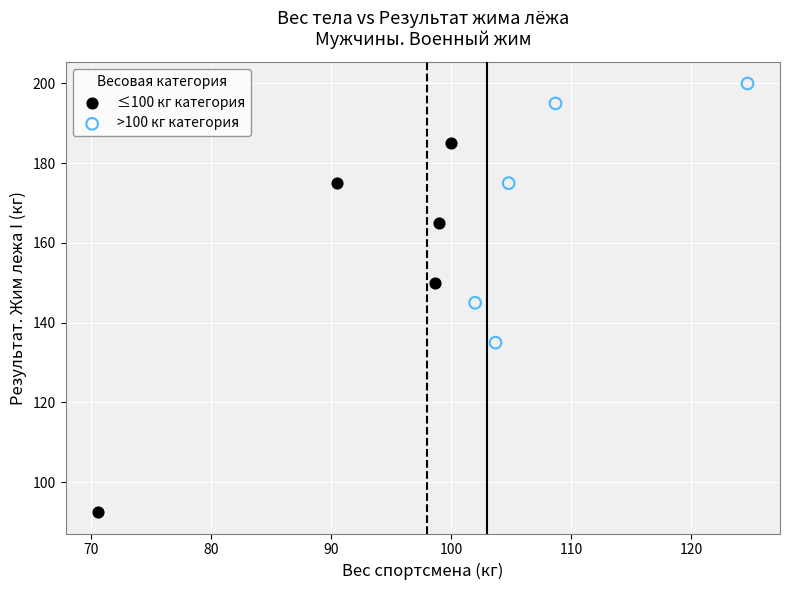

Which series has the widest spread of Y values?

≤100 кг категория